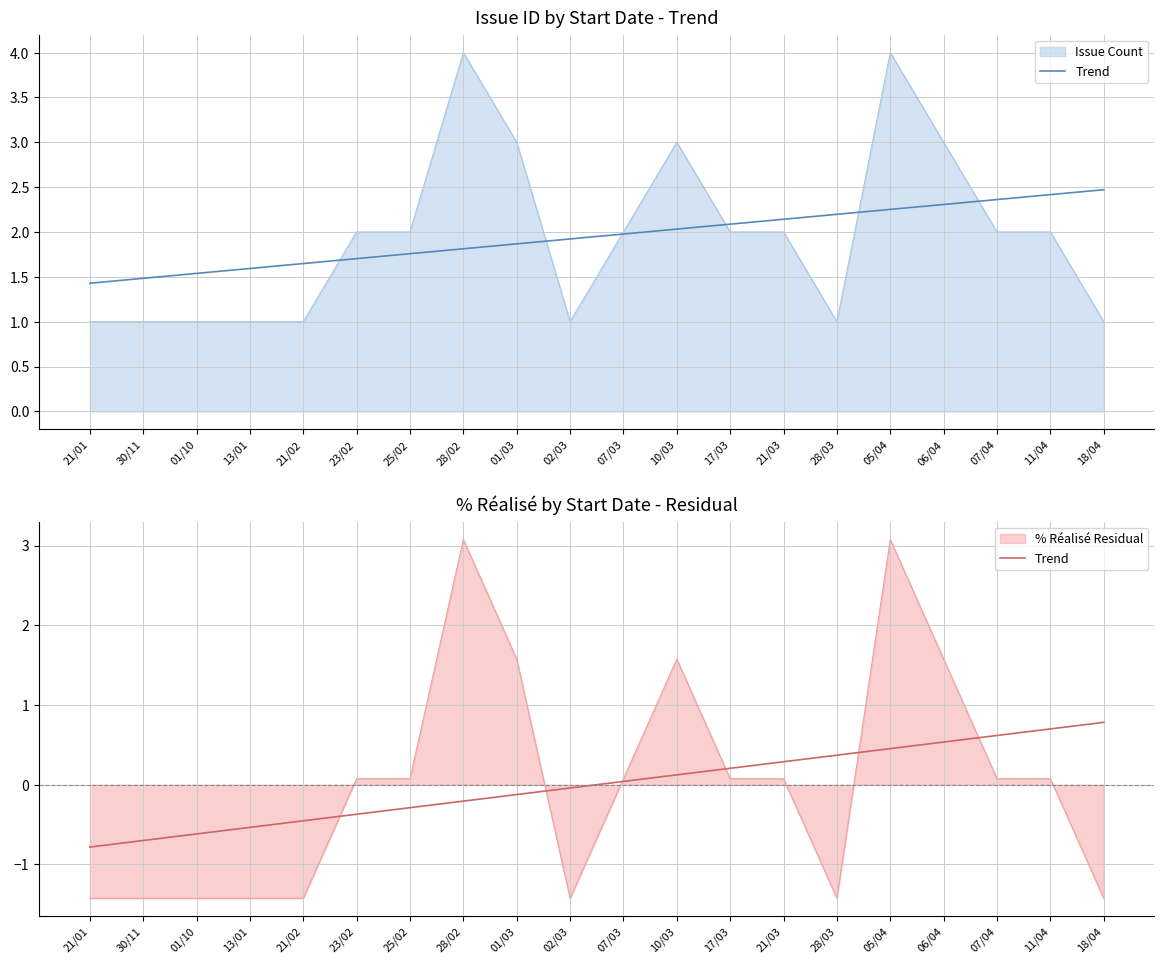

What is the label of the 8th point from the right?

17/03